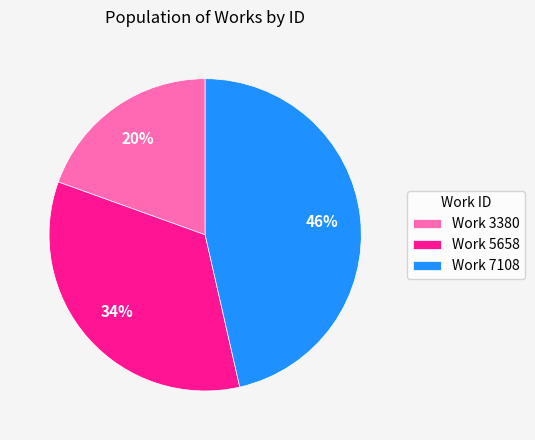

Is there any slice that represents more than half of the pie?

No